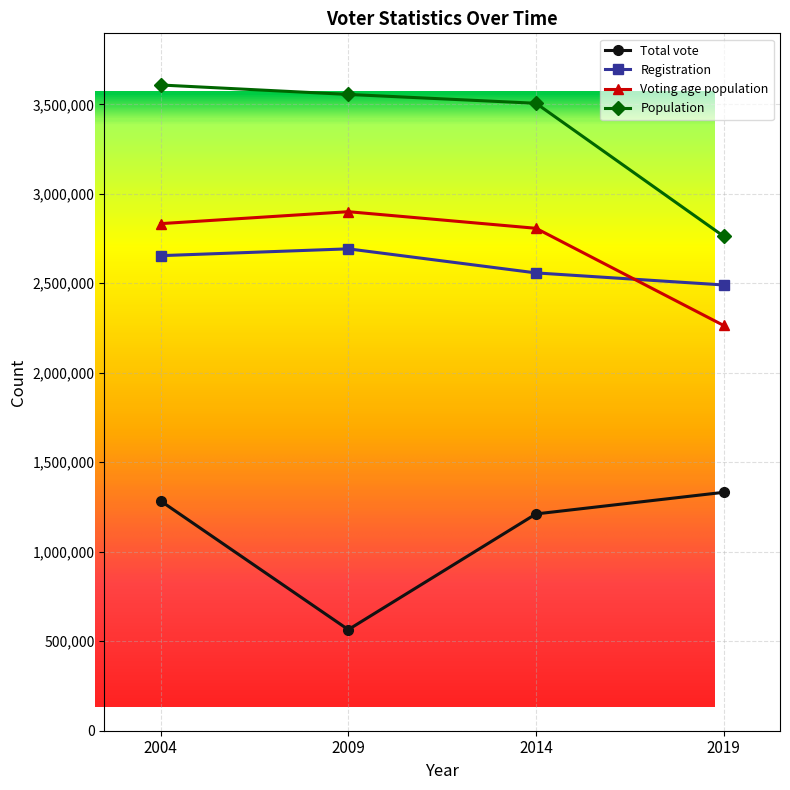

What is the spread (max minus min) of values at 2019?

1430465